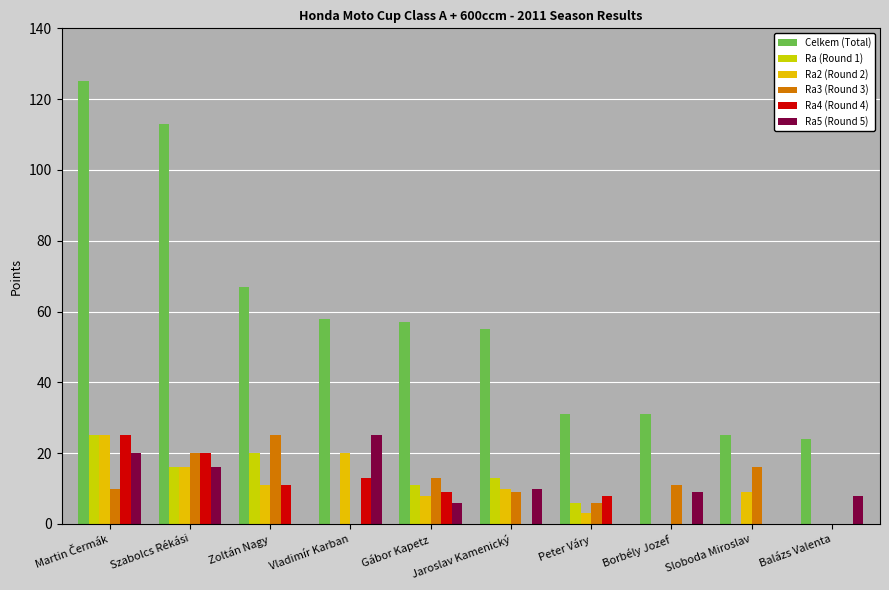

Are the bars horizontal?

No